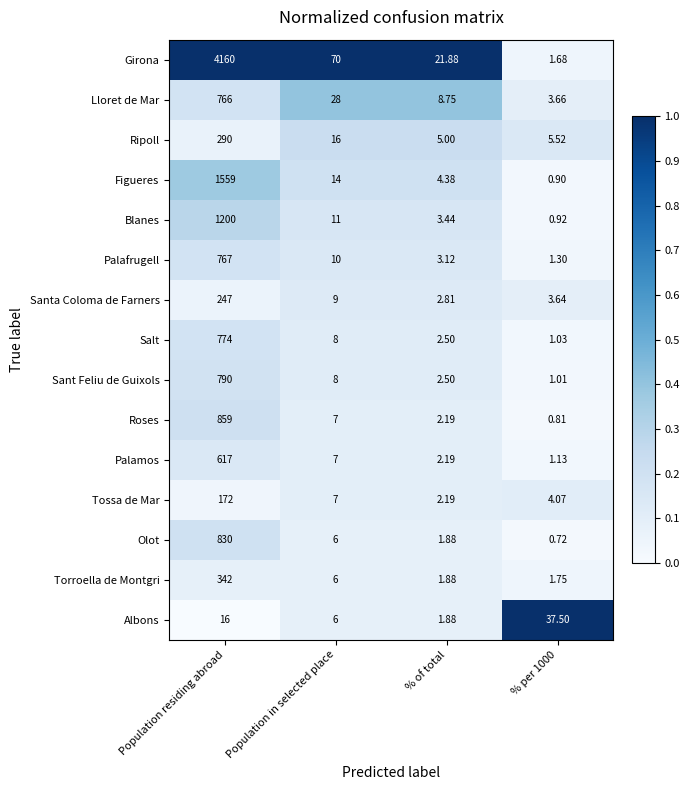

List the series in order of their peak value, lowest first.

Albons, Tossa de Mar, Santa Coloma de Farners, Ripoll, Torroella de Montgri, Palamos, Lloret de Mar, Palafrugell, Salt, Sant Feliu de Guixols, Olot, Roses, Blanes, Figueres, Girona